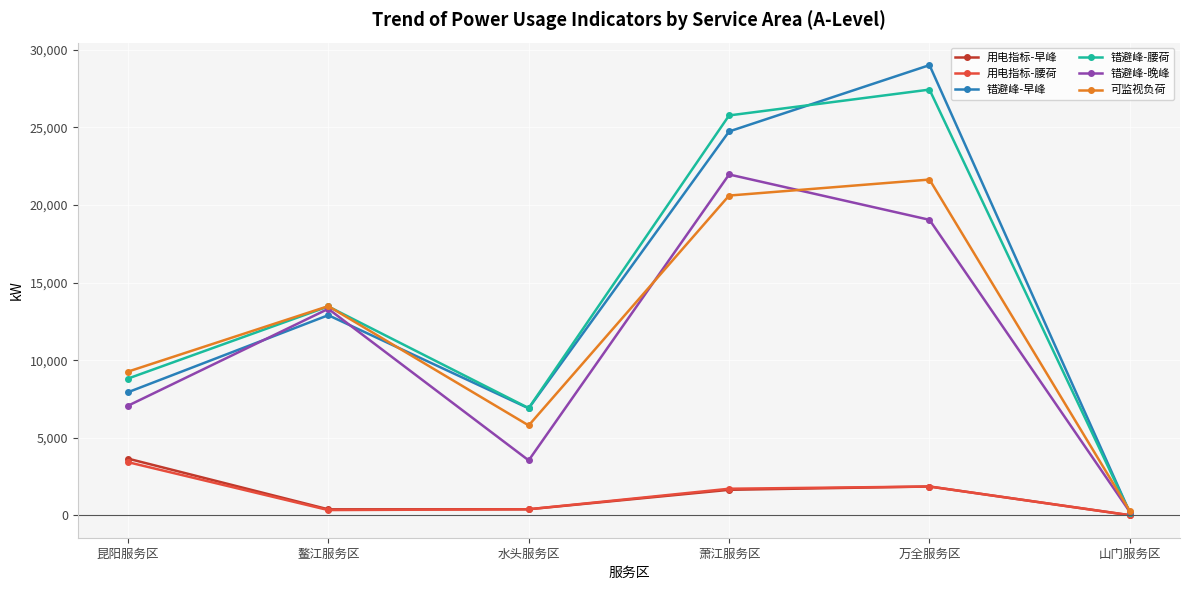

How many data points in 用电指标-早峰 are less than 1648?

3